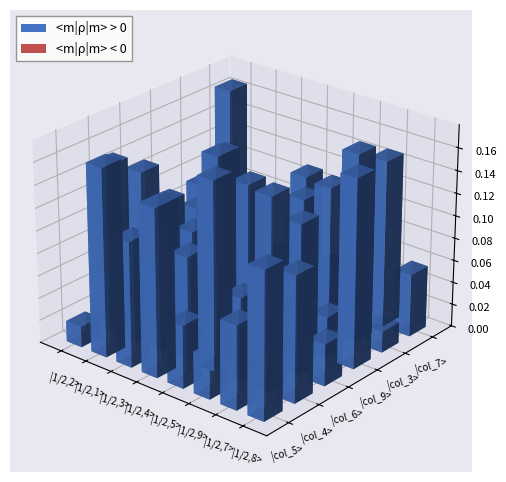

Is it true that col_3 equals 1 at 1?

False